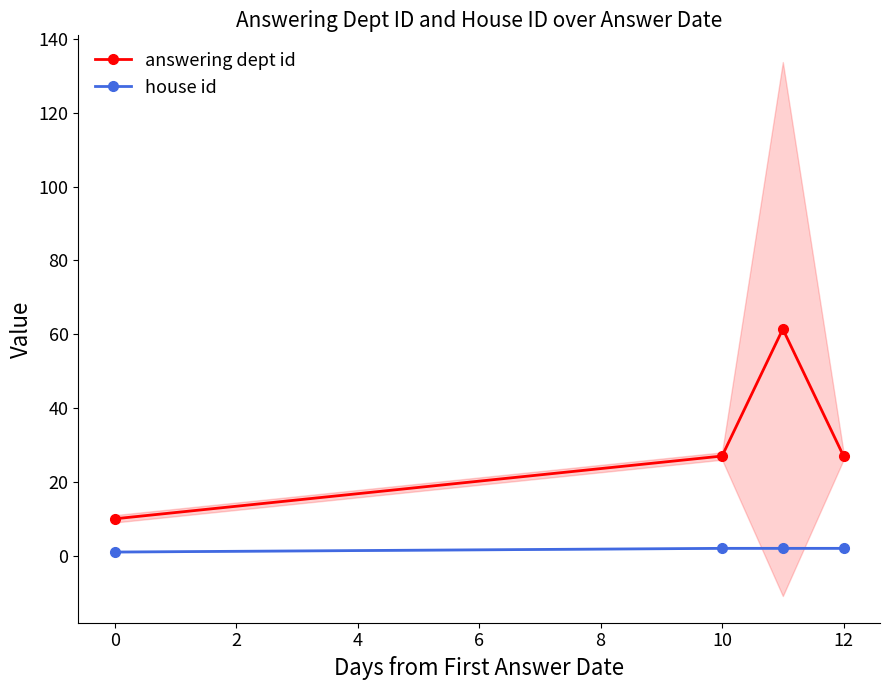

True or false: house id and answering dept id cross at least once.

False